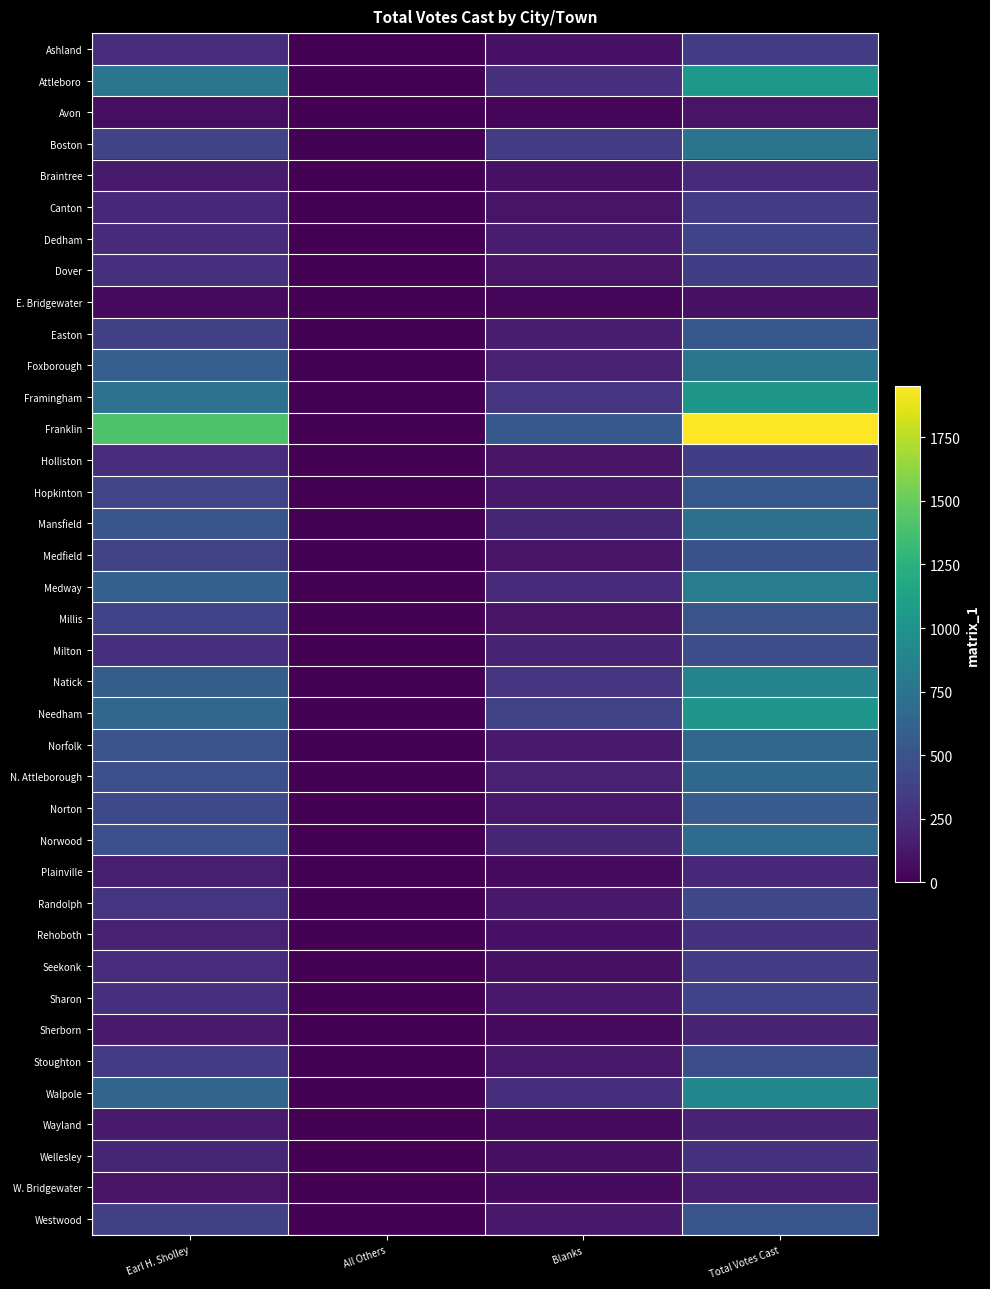

Which has a higher value, Blanks or Earl H. Sholley?

Earl H. Sholley